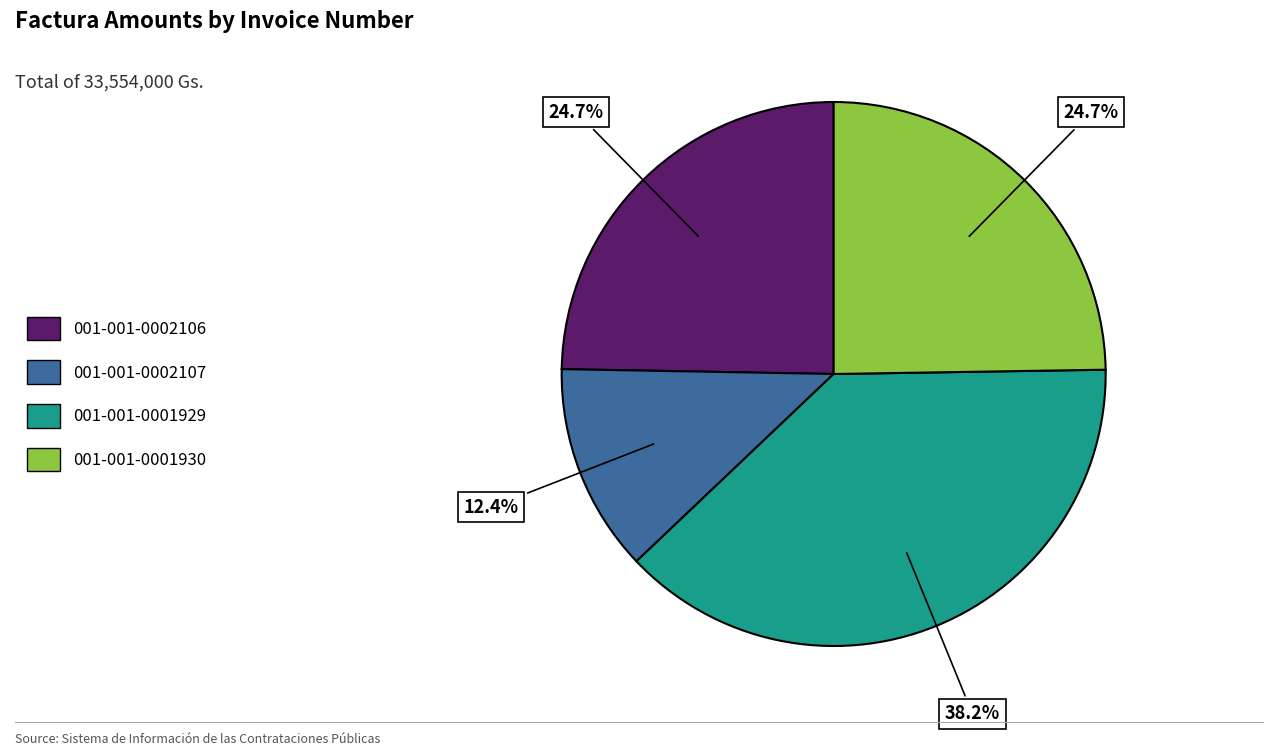

Does 001-001-0002107 represent more than half of the total?

No